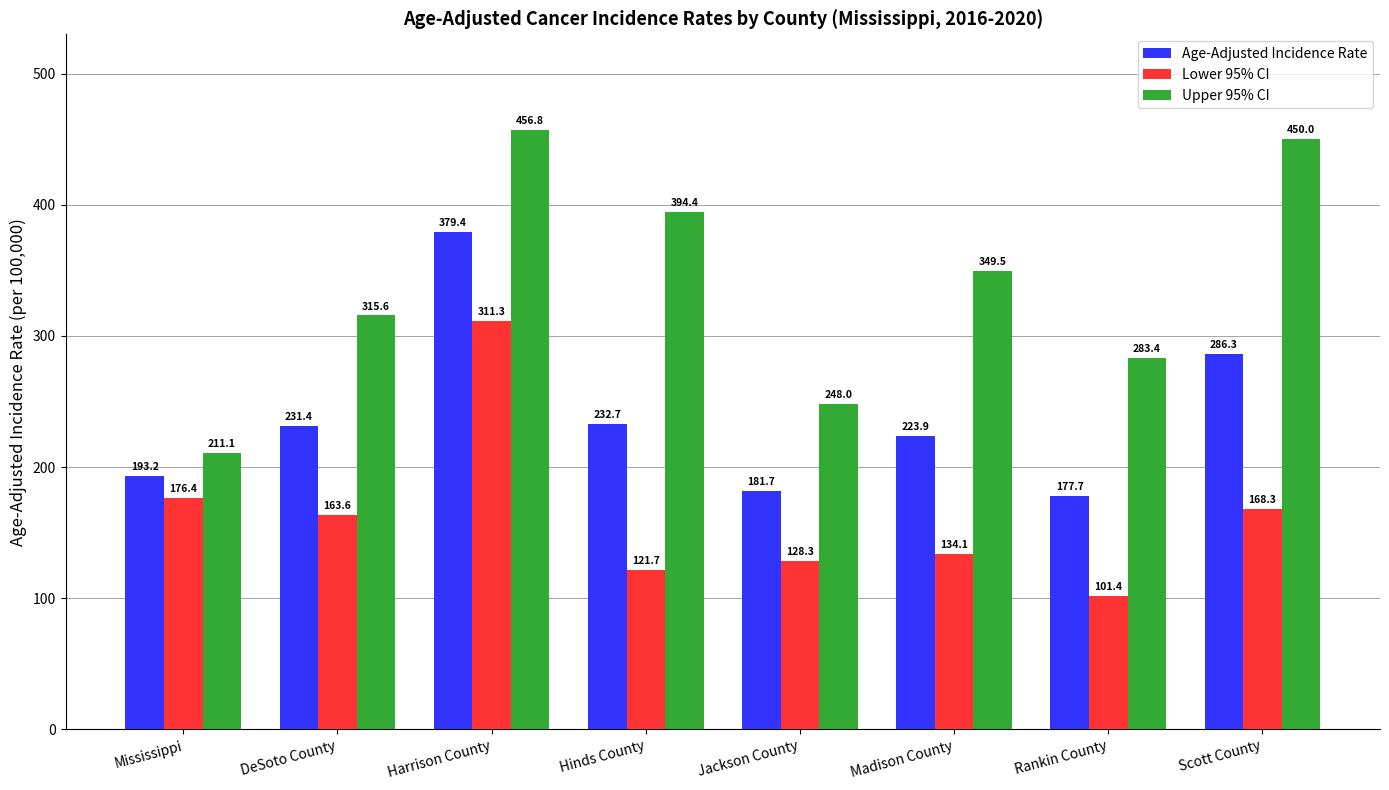

Reading left to right, list all the values displayed in this chart.

Age-Adjusted Incidence Rate: Mississippi=193.2	DeSoto County=231.4	Harrison County=379.4	Hinds County=232.7	Jackson County=181.7	Madison County=223.9	Rankin County=177.7	Scott County=286.3
Lower 95% CI: Mississippi=176.4	DeSoto County=163.6	Harrison County=311.3	Hinds County=121.7	Jackson County=128.3	Madison County=134.1	Rankin County=101.4	Scott County=168.3
Upper 95% CI: Mississippi=211.1	DeSoto County=315.6	Harrison County=456.8	Hinds County=394.4	Jackson County=248.0	Madison County=349.5	Rankin County=283.4	Scott County=450.0